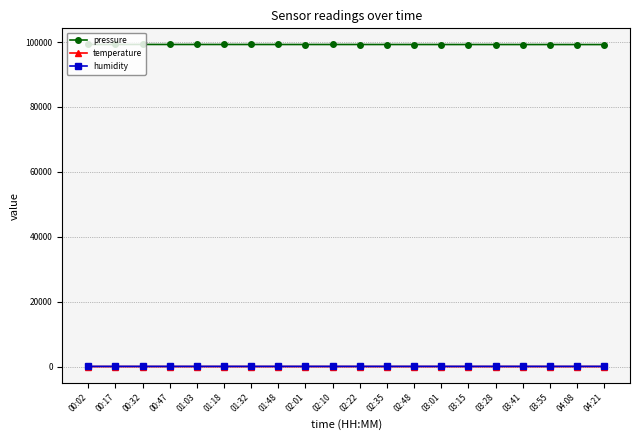

Count the number of data series in this chart.

3